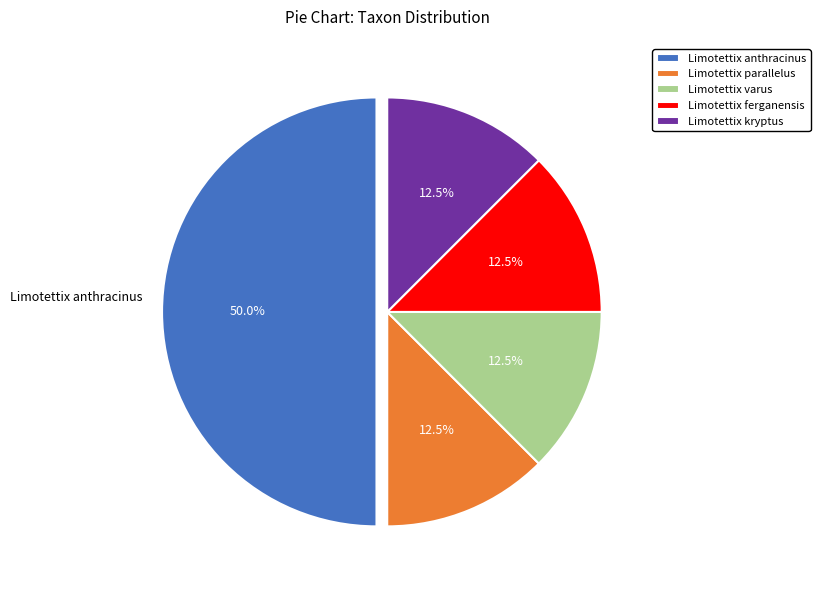

Between Limotettix anthracinus and Limotettix kryptus, which is larger?

Limotettix anthracinus